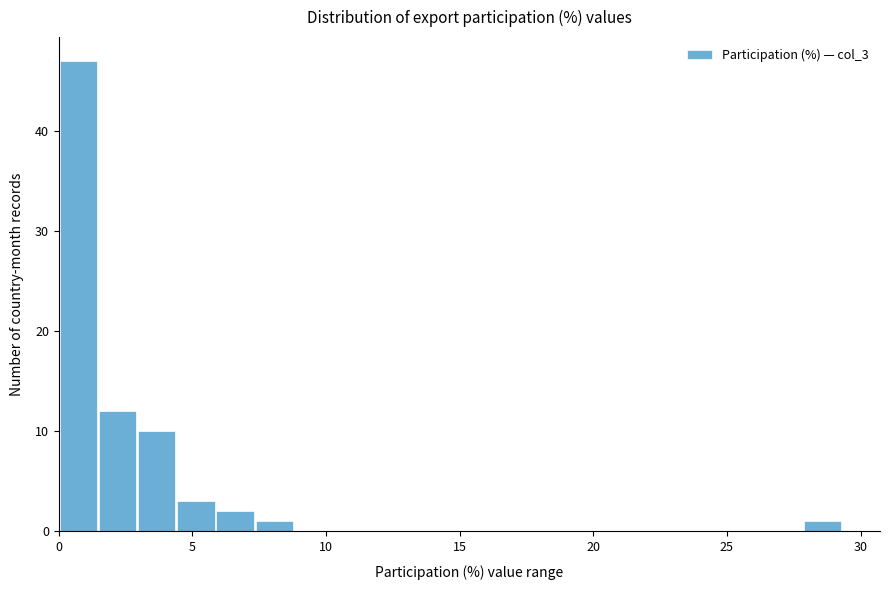

Read against the x-axis, roughly where is the centre of the tallest bar?

0.5